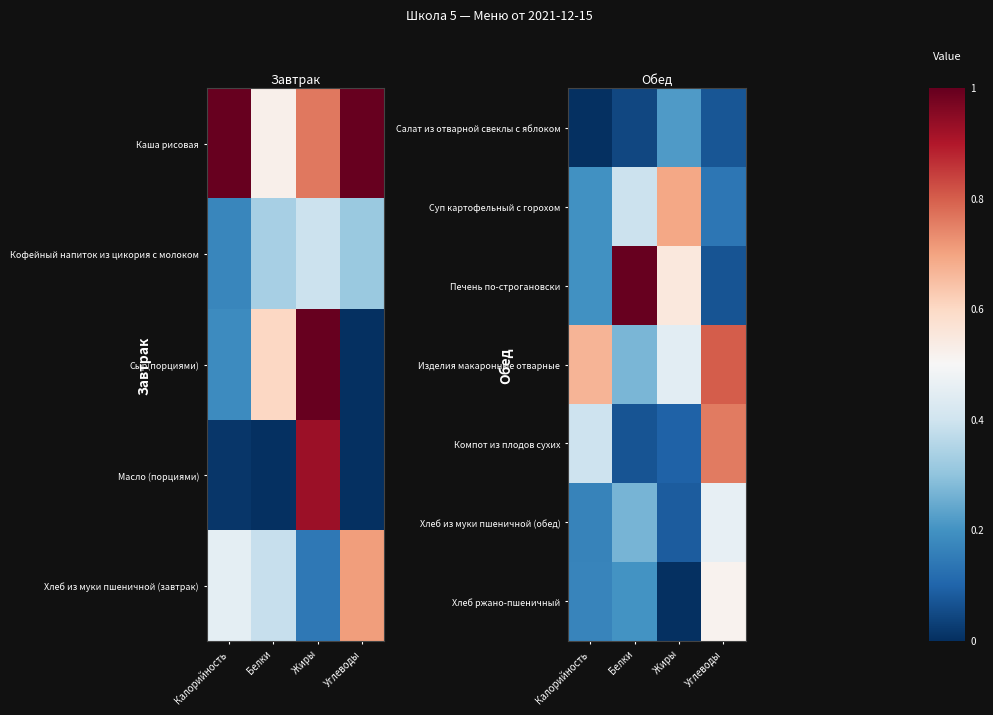

How many categories are shown in the chart?

4